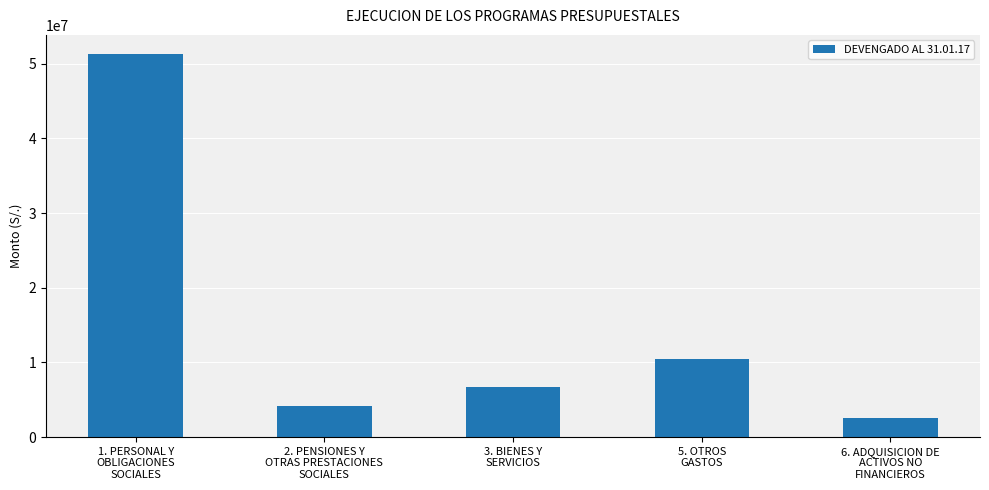

What is the sum of all values?

75195821.5